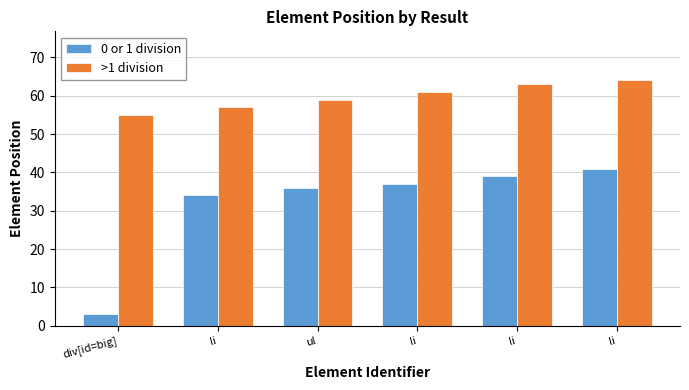

Reading right to left, list all the values displayed in this chart.

0 or 1 division: li=41	li=39	li=37	ul=36	li=34	div[id=big]=3
>1 division: li=64	li=63	li=61	ul=59	li=57	div[id=big]=55